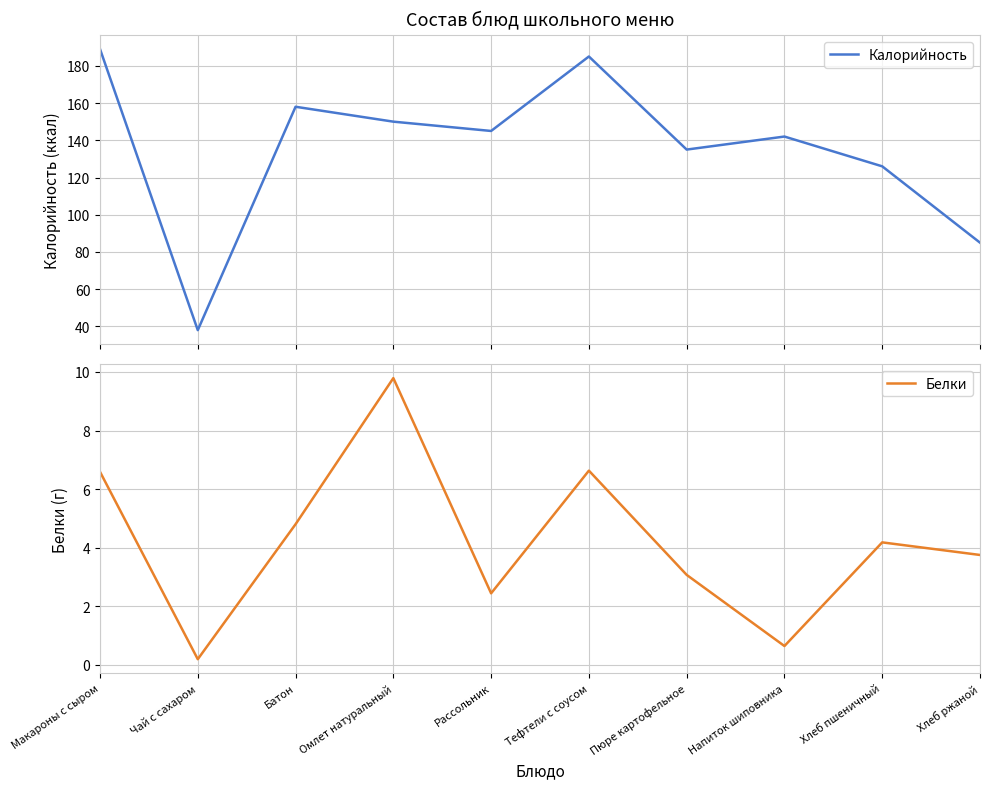

The value of Калорийность at Пюре картофельное is 135.0. True or false?

True